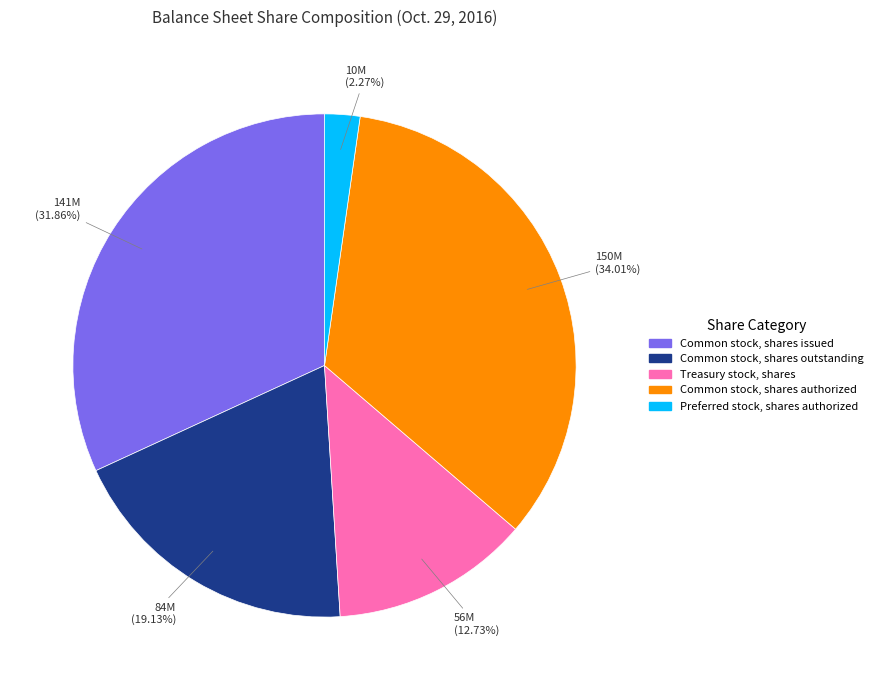

What is the largest slice in the pie chart?

Common stock, shares authorized